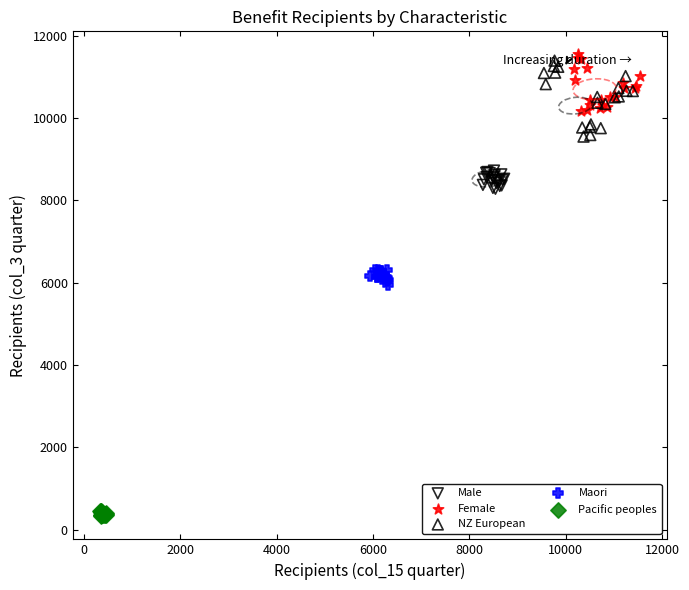

Which series reaches the minimum Y coordinate?

Pacific peoples